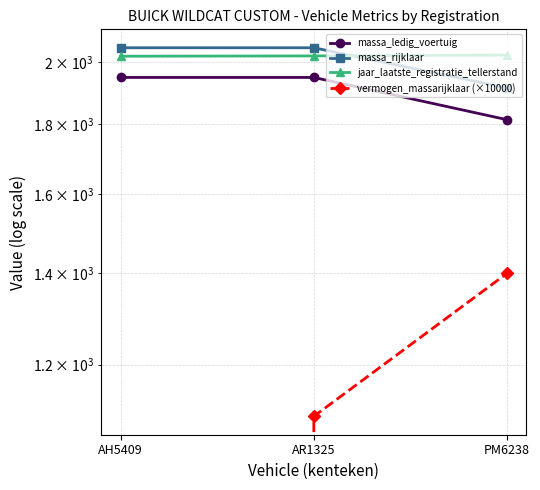

What is the difference between the maximum and minimum values in the massa_rijklaar series?

134.0